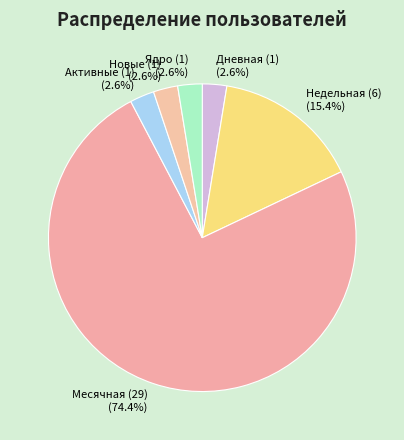

What percentage is the Дневная (1) slice, to the nearest percent?

3%